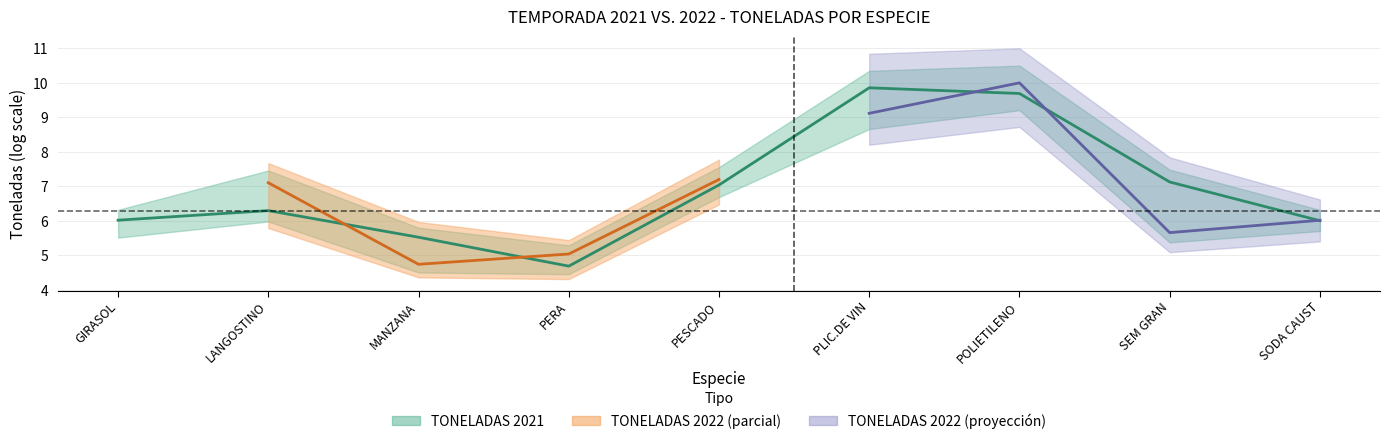

Rank the categories by value from lowest to highest.

PERA, MANZANA, SODA CAUST, GIRASOL, LANGOSTINO, PESCADO, SEM GRAN, POLIETILENO, PLIC.DE VIN